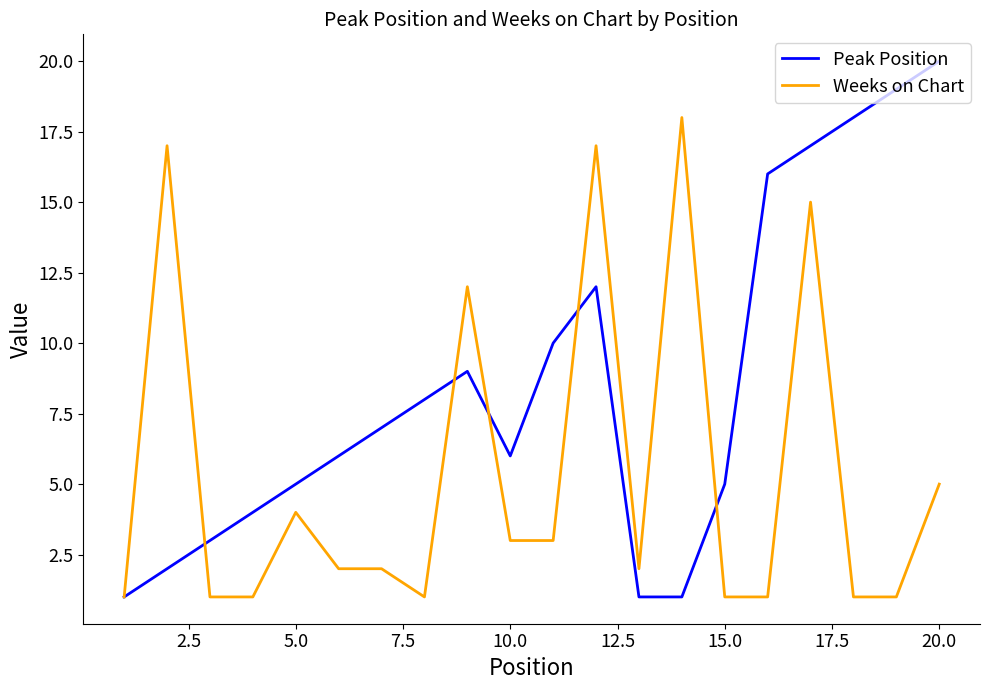

What is the highest value of the Weeks on Chart series?

18